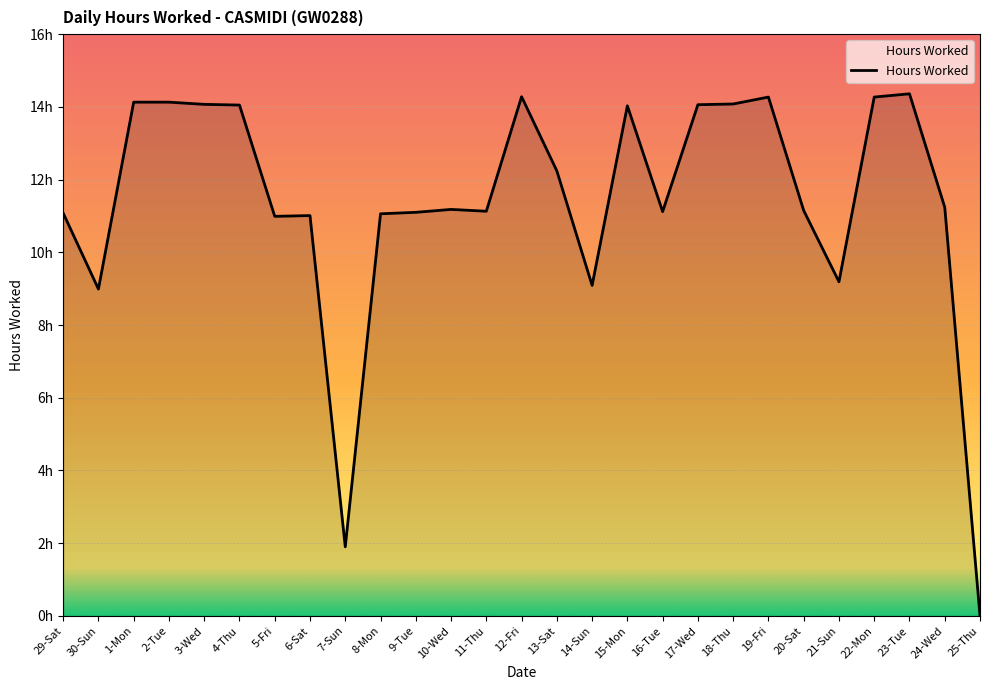

What is the greatest value displayed?

14.4